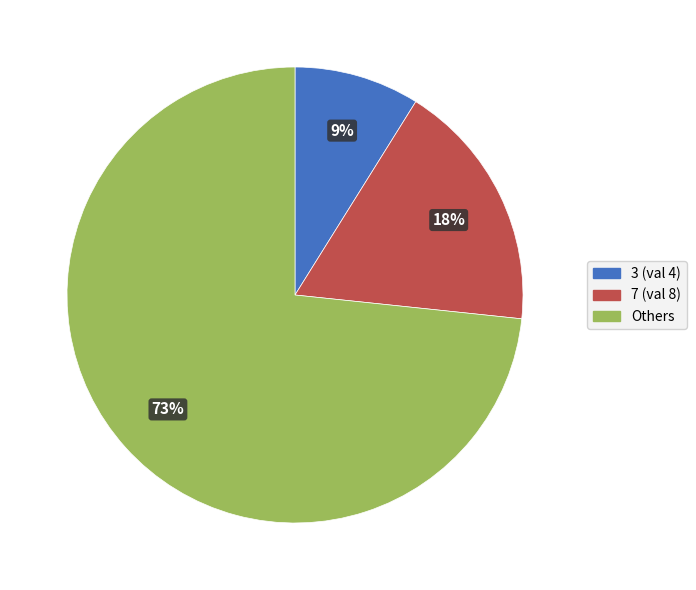

Is there any slice that represents more than half of the pie?

Yes